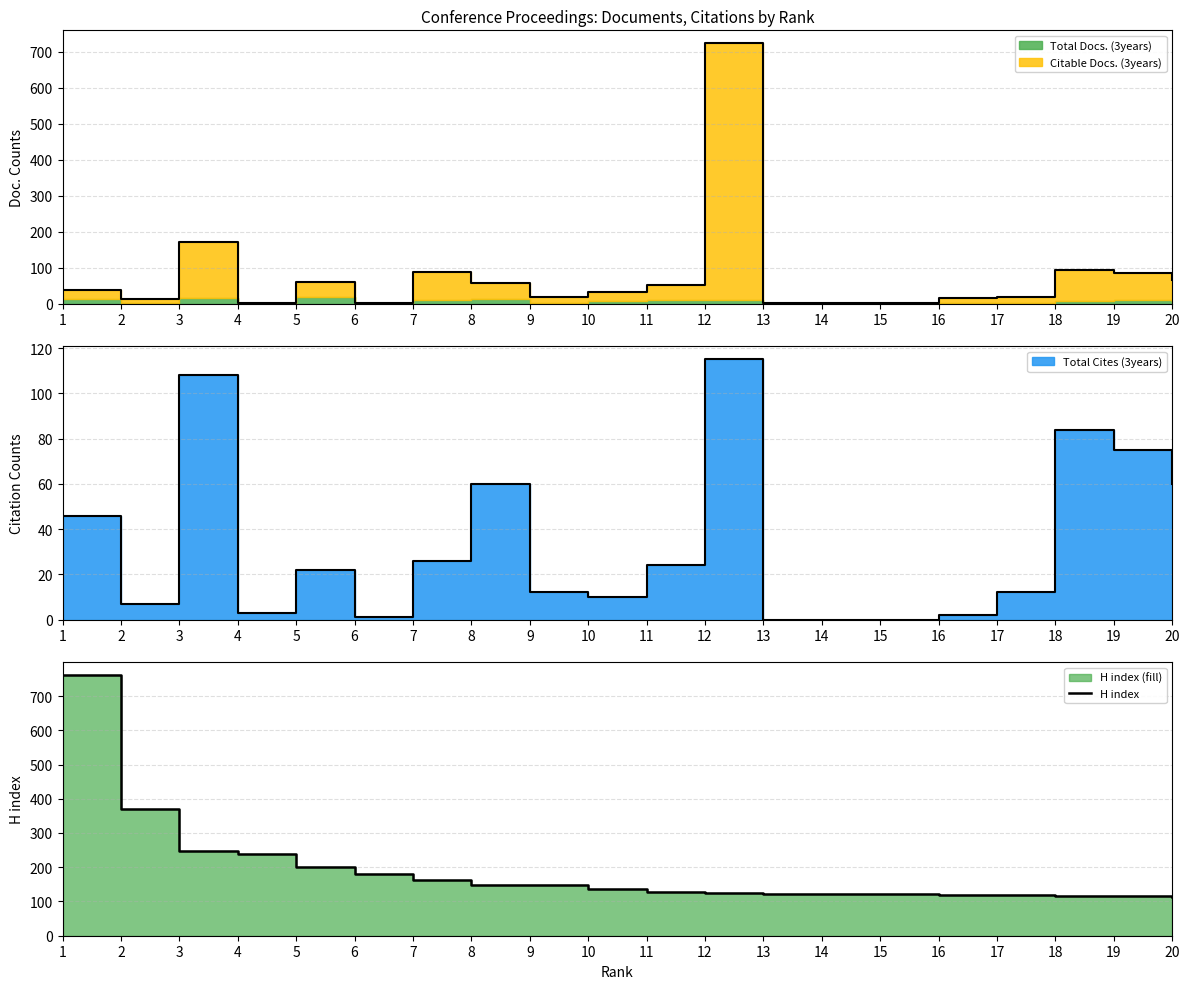

How many values exceed 135?

9